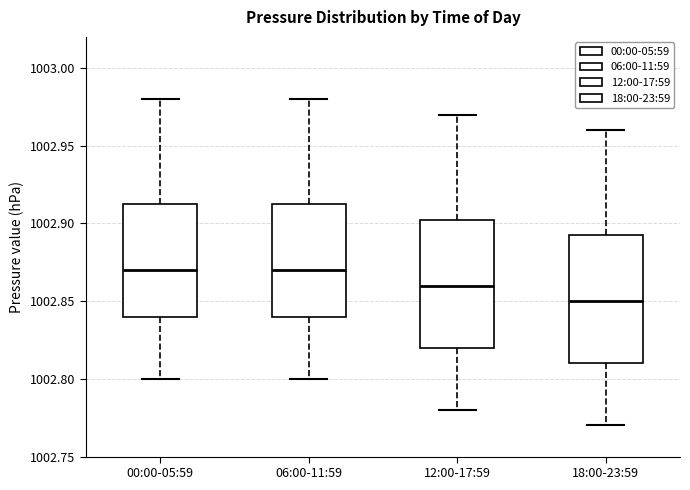

Where does the median line of the box for 00:00-05:59 sit on the y-axis? The values are not printed on the chart, so give them approximately, as read against the axis.

1002.870